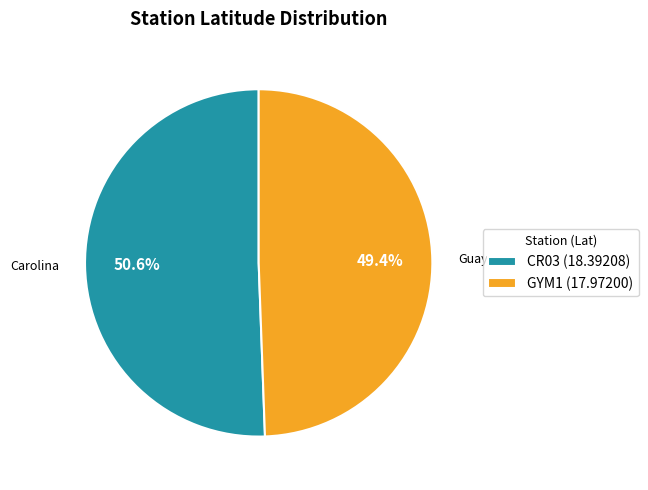

To the nearest percent, what percentage of the pie is CR03?

51%